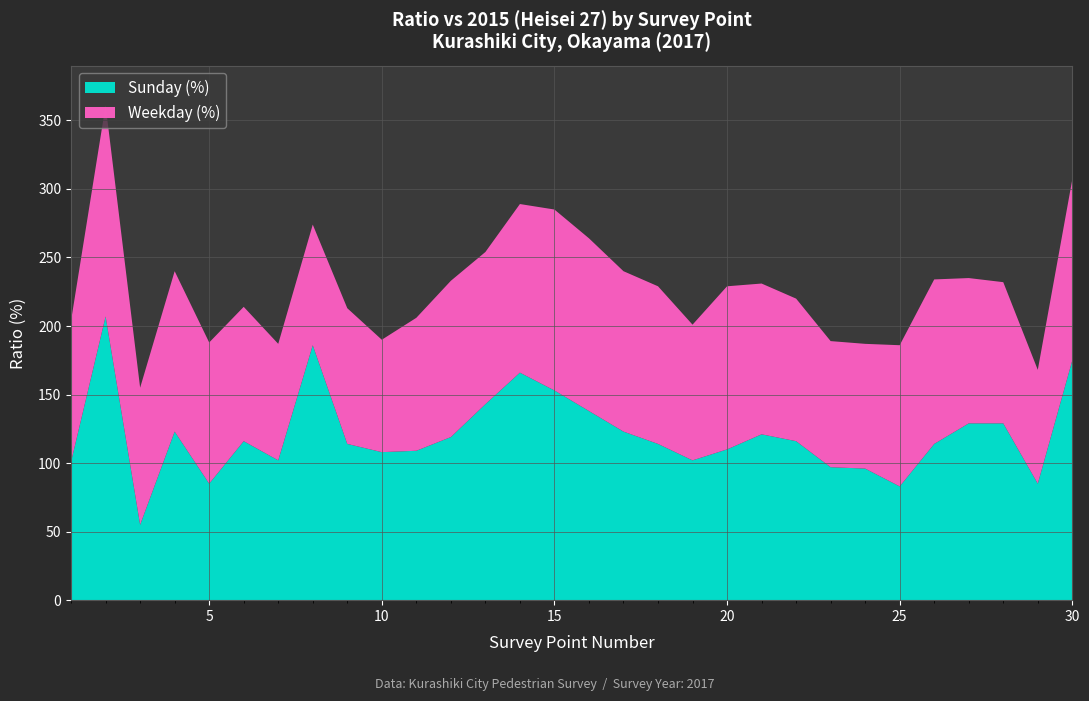

Reading left to right, what are all the values shown in this chart?

Sunday (%): 1=101	2=207	3=55	4=123	5=85	6=116	7=102	8=186	9=114	10=108	11=109	12=119	13=143	14=166	15=153	16=138	17=123	18=114	19=102	20=110	21=121	22=116	23=97	24=96	25=83	26=114	27=129	28=129	29=85	30=175
Weekday (%): 1=103	2=154	3=100	4=117	5=103	6=98	7=85	8=88	9=99	10=82	11=97	12=114	13=111	14=123	15=132	16=126	17=117	18=115	19=99	20=119	21=110	22=104	23=92	24=91	25=103	26=120	27=106	28=103	29=83	30=132